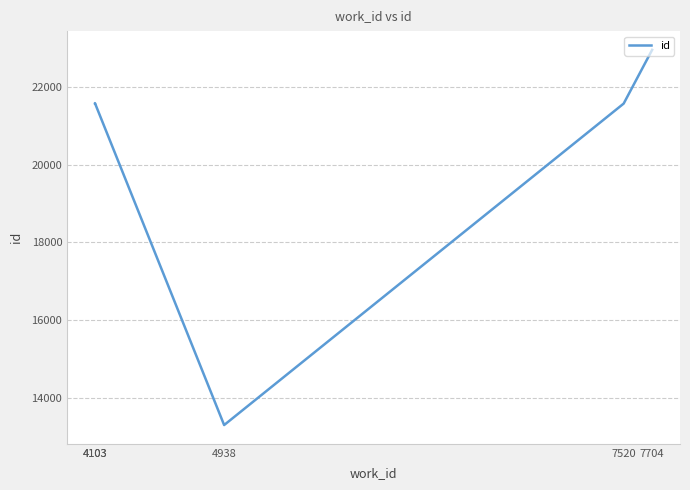

How many lines are shown in the chart?

1